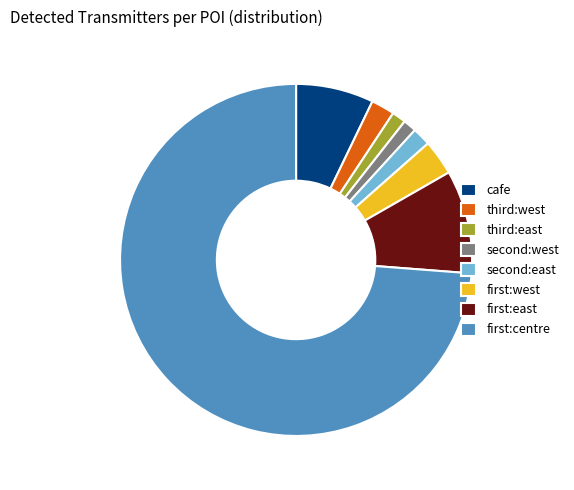

Is there any slice that represents more than half of the pie?

Yes